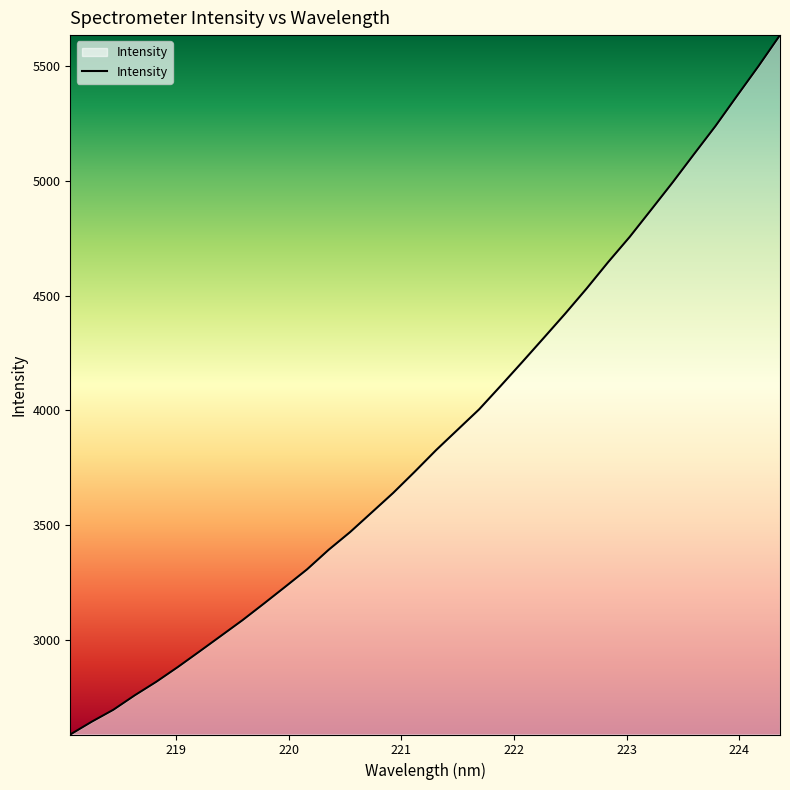

What is the difference between the maximum and minimum values?

3045.4